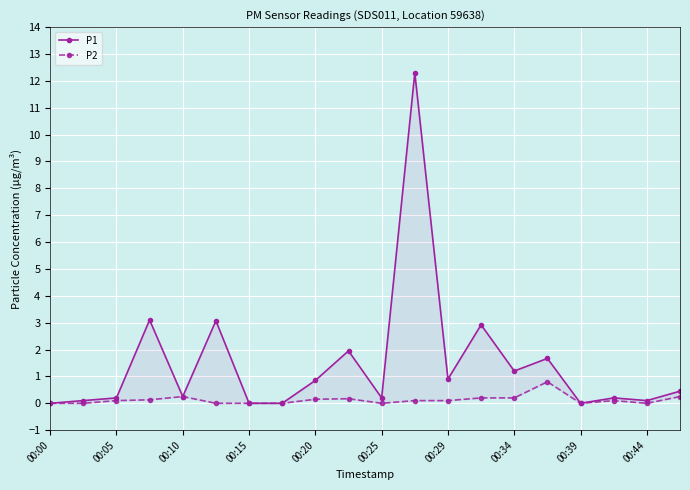

What is the difference between the maximum and minimum values in the P1 series?

12.3